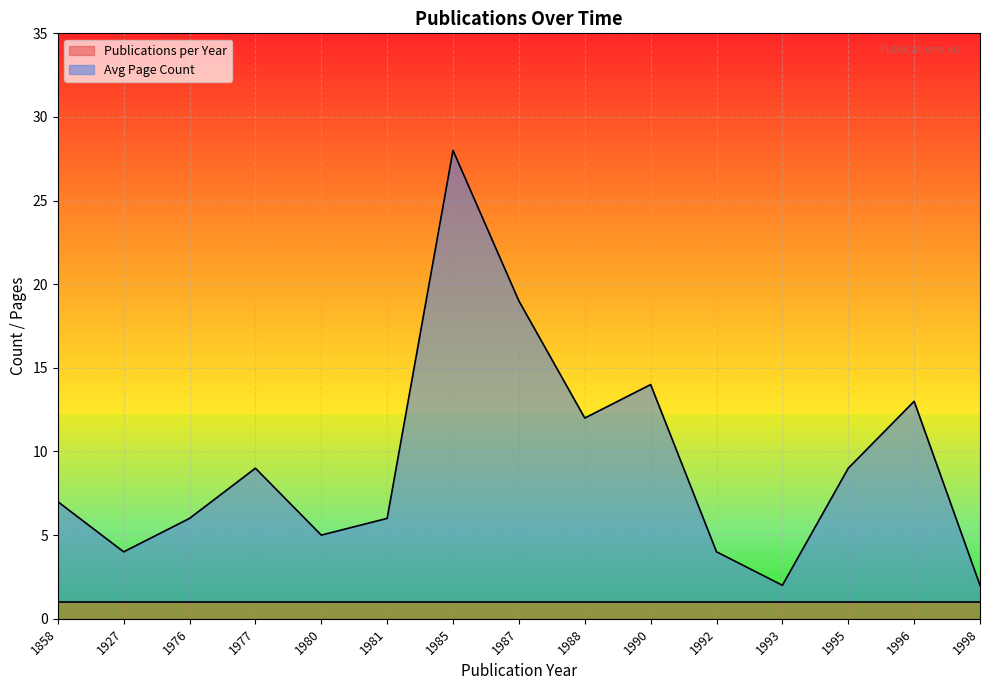

Which has a higher value, 1992 or 1980?

1980